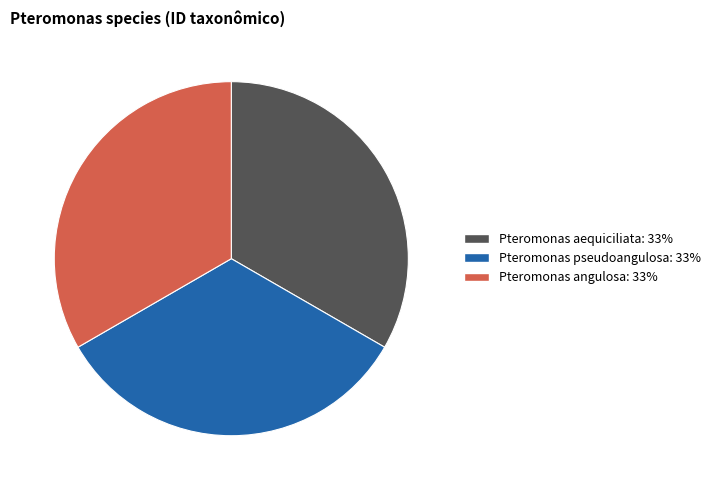

Approximately how many times larger is the value at Pteromonas pseudoangulosa compared to Pteromonas angulosa?

1.0